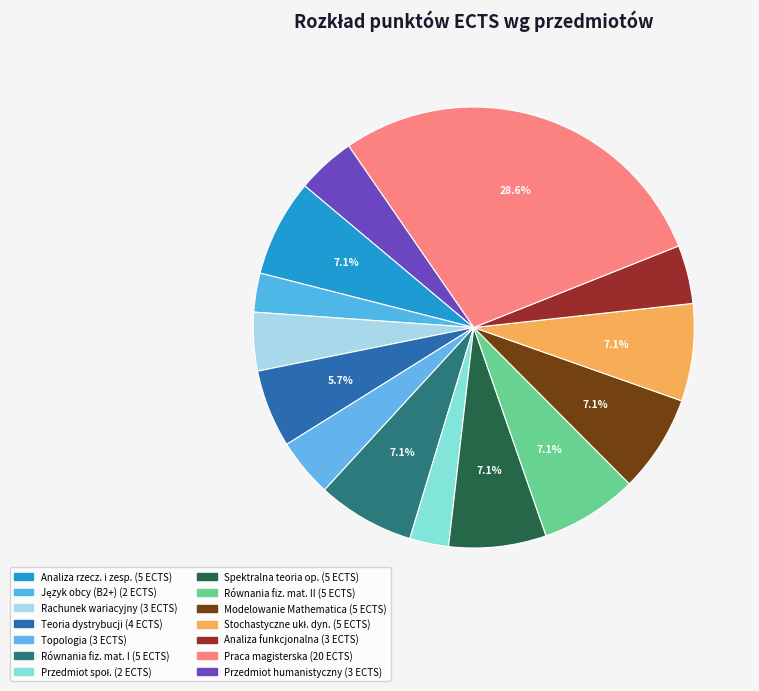

How many slices are in this pie chart?

14